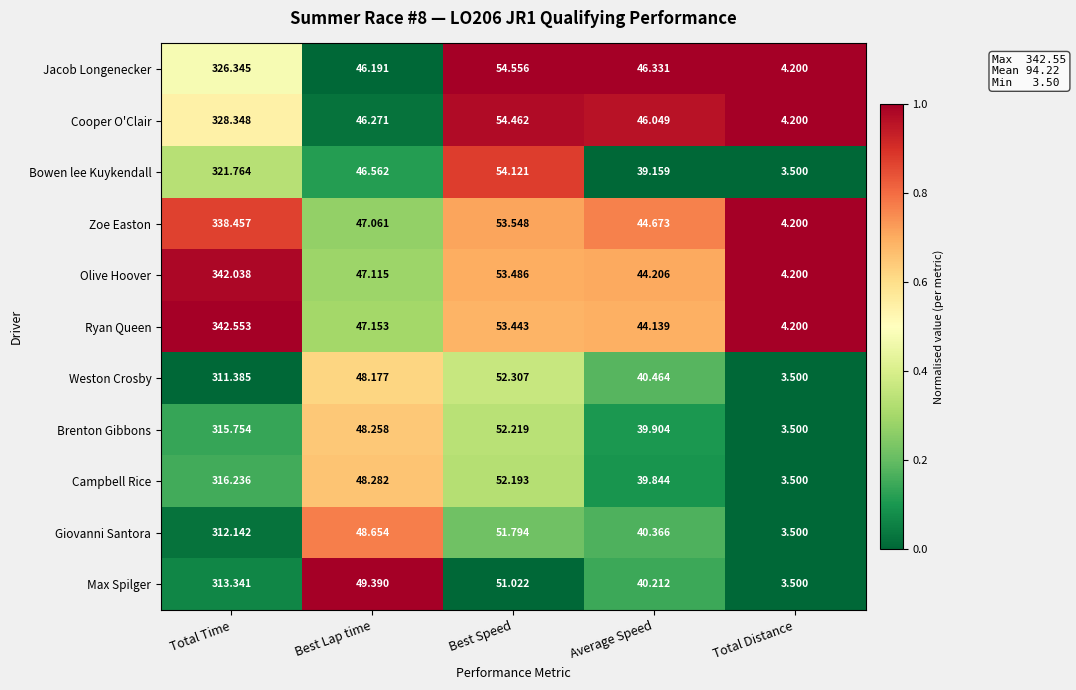

At Average Speed, list the series in order from smallest to largest.

Bowen lee Kuykendall, Campbell Rice, Brenton Gibbons, Max Spilger, Giovanni Santora, Weston Crosby, Ryan Queen, Olive Hoover, Zoe Easton, Cooper O'Clair, Jacob Longenecker